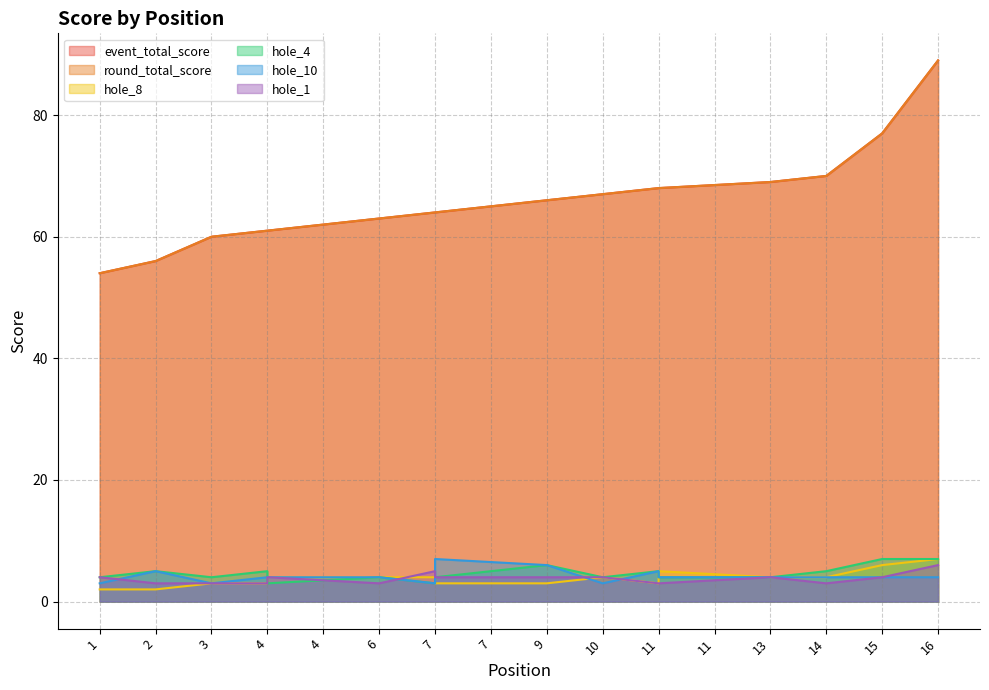

Where does the hole_4 series first go above 4?

2